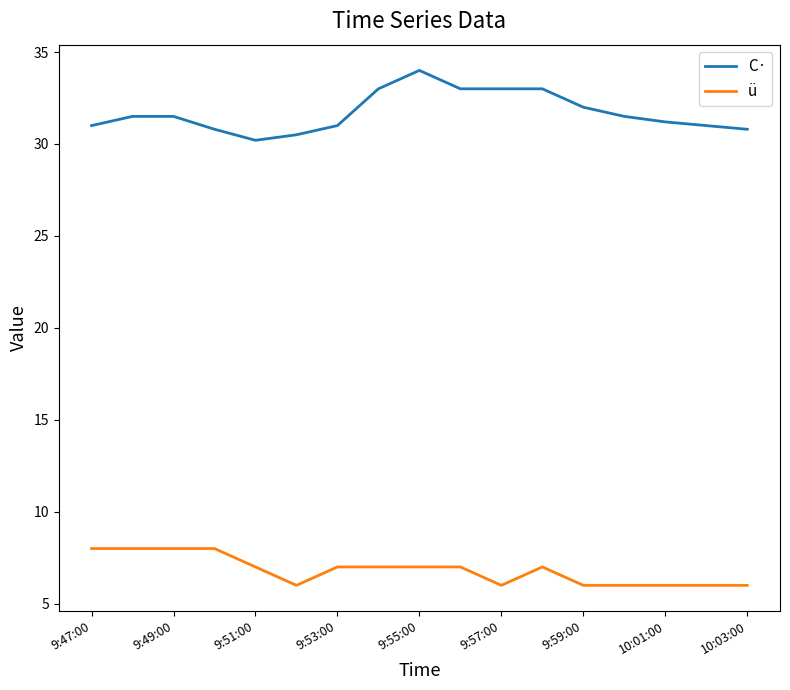

True or false: ü and C· intersect in this chart.

False